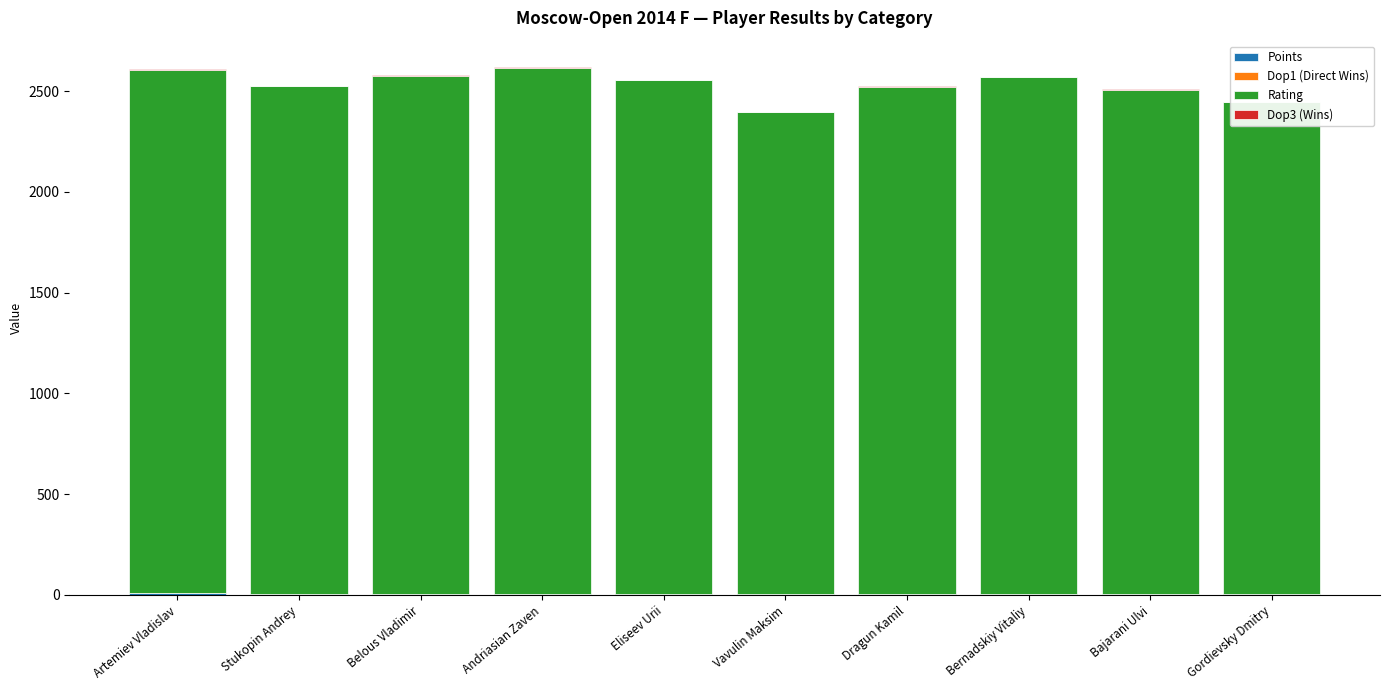

List the series in order of their peak value, lowest first.

Dop1 (Direct Wins), Dop3 (Wins), Points, Rating